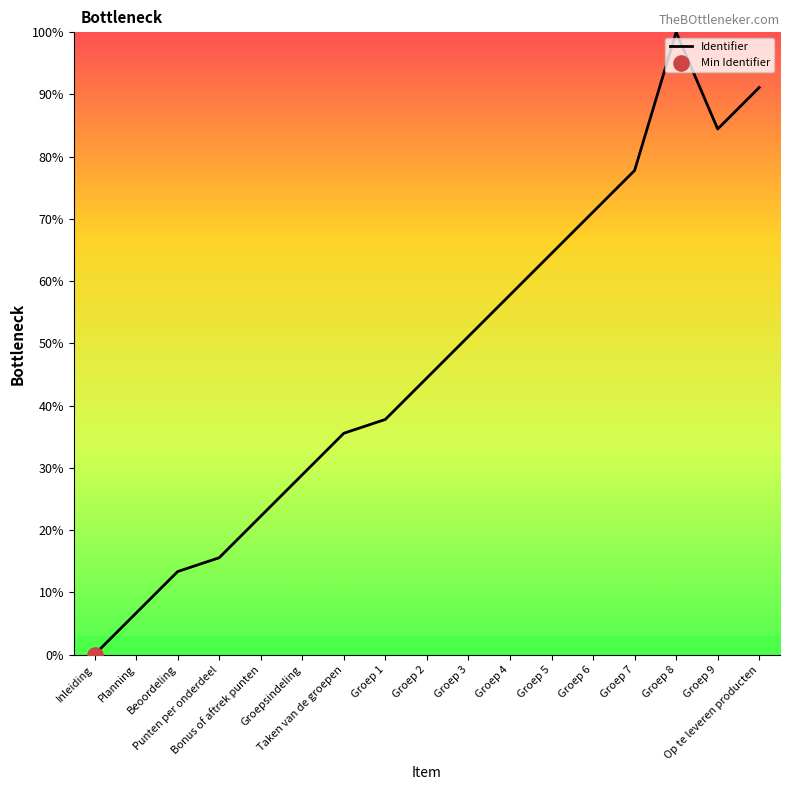

What is the ratio of the value at Groep 7 to the value at Op te leveren producten?

0.9